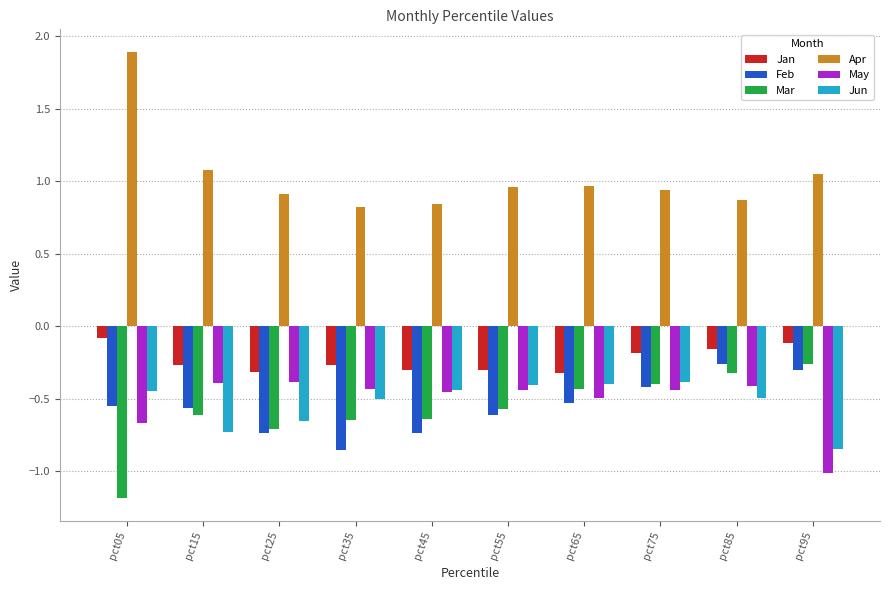

What is the greatest value displayed?

1.9